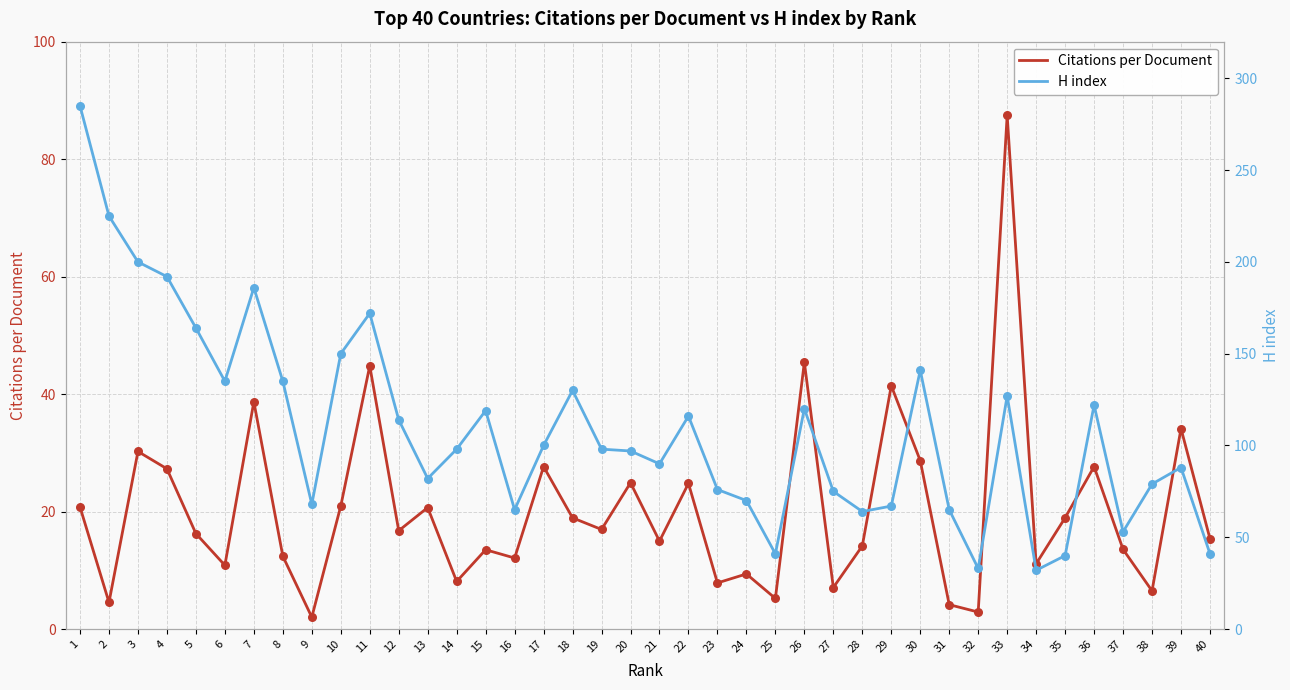

At how many categories does at least one series exceed 156?

7